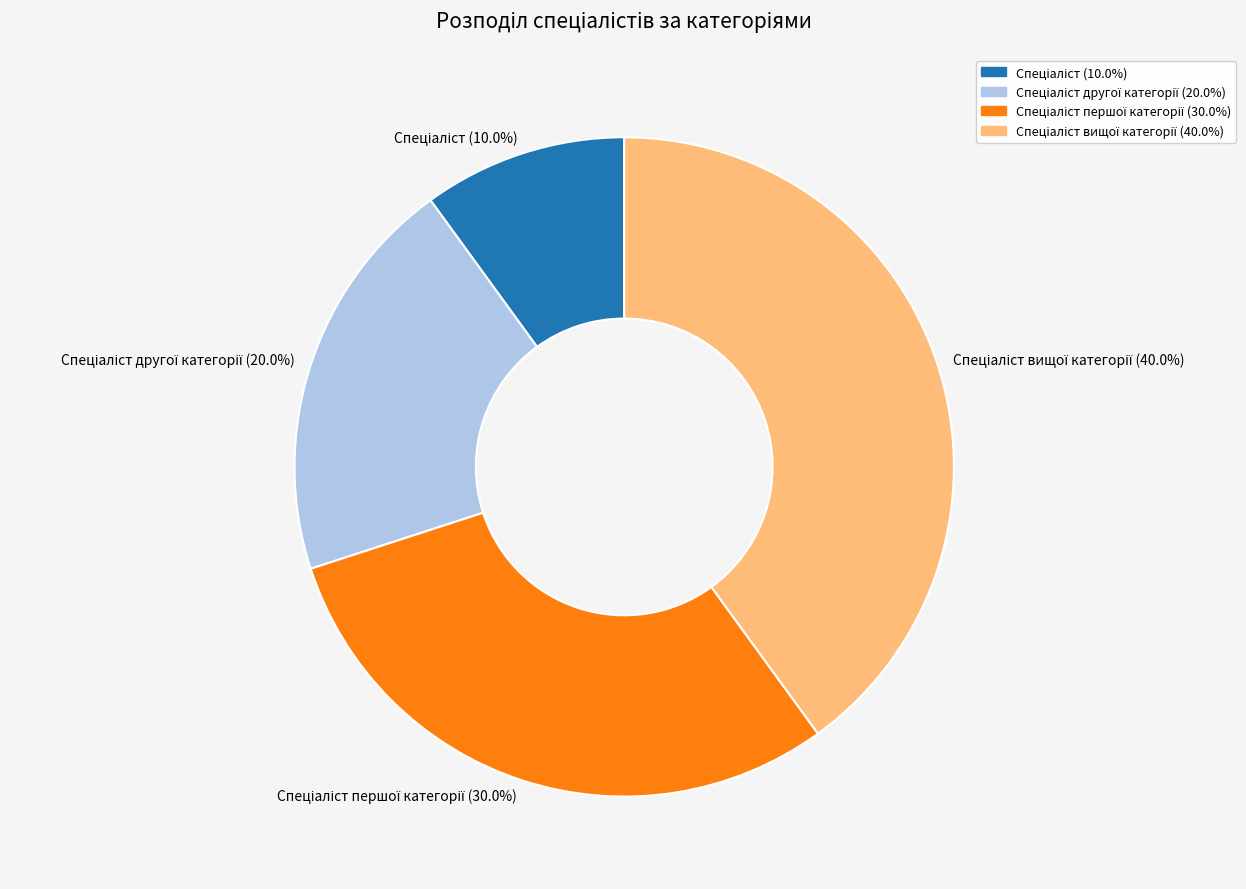

Is there any slice that represents more than half of the pie?

No